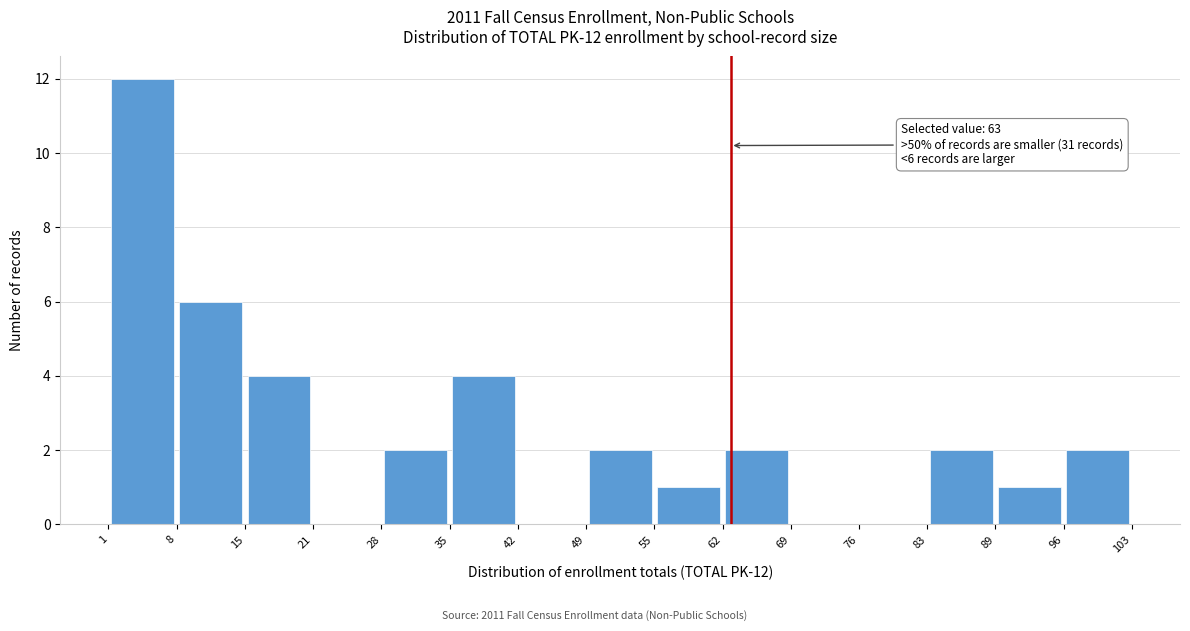

Which range on the x-axis has the tallest bar?

1 to 8